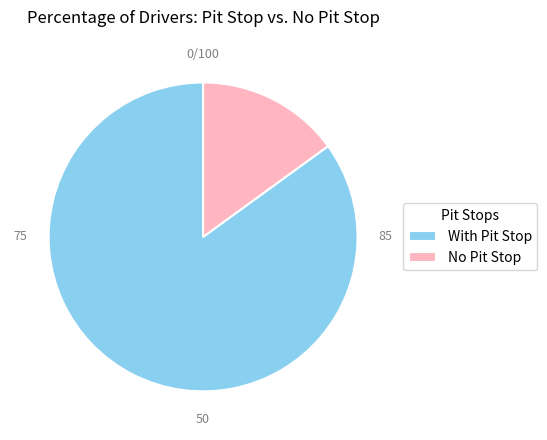

Which has a higher value, No Pit Stop or With Pit Stop?

With Pit Stop